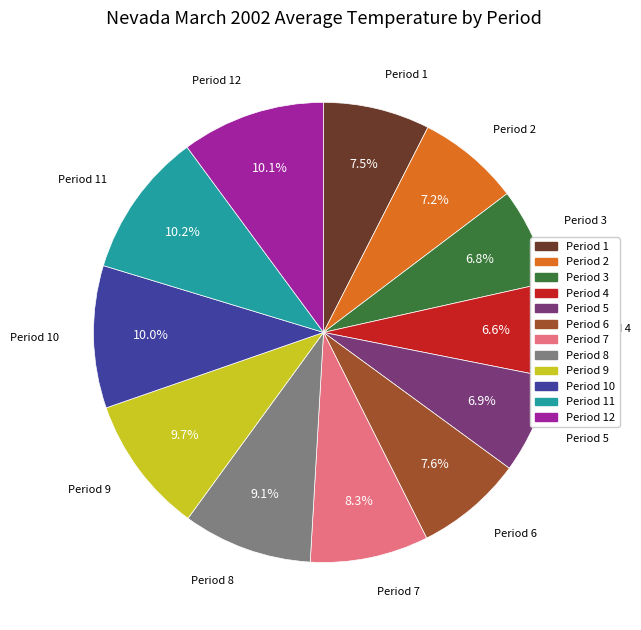

Is there any slice that represents more than half of the pie?

No